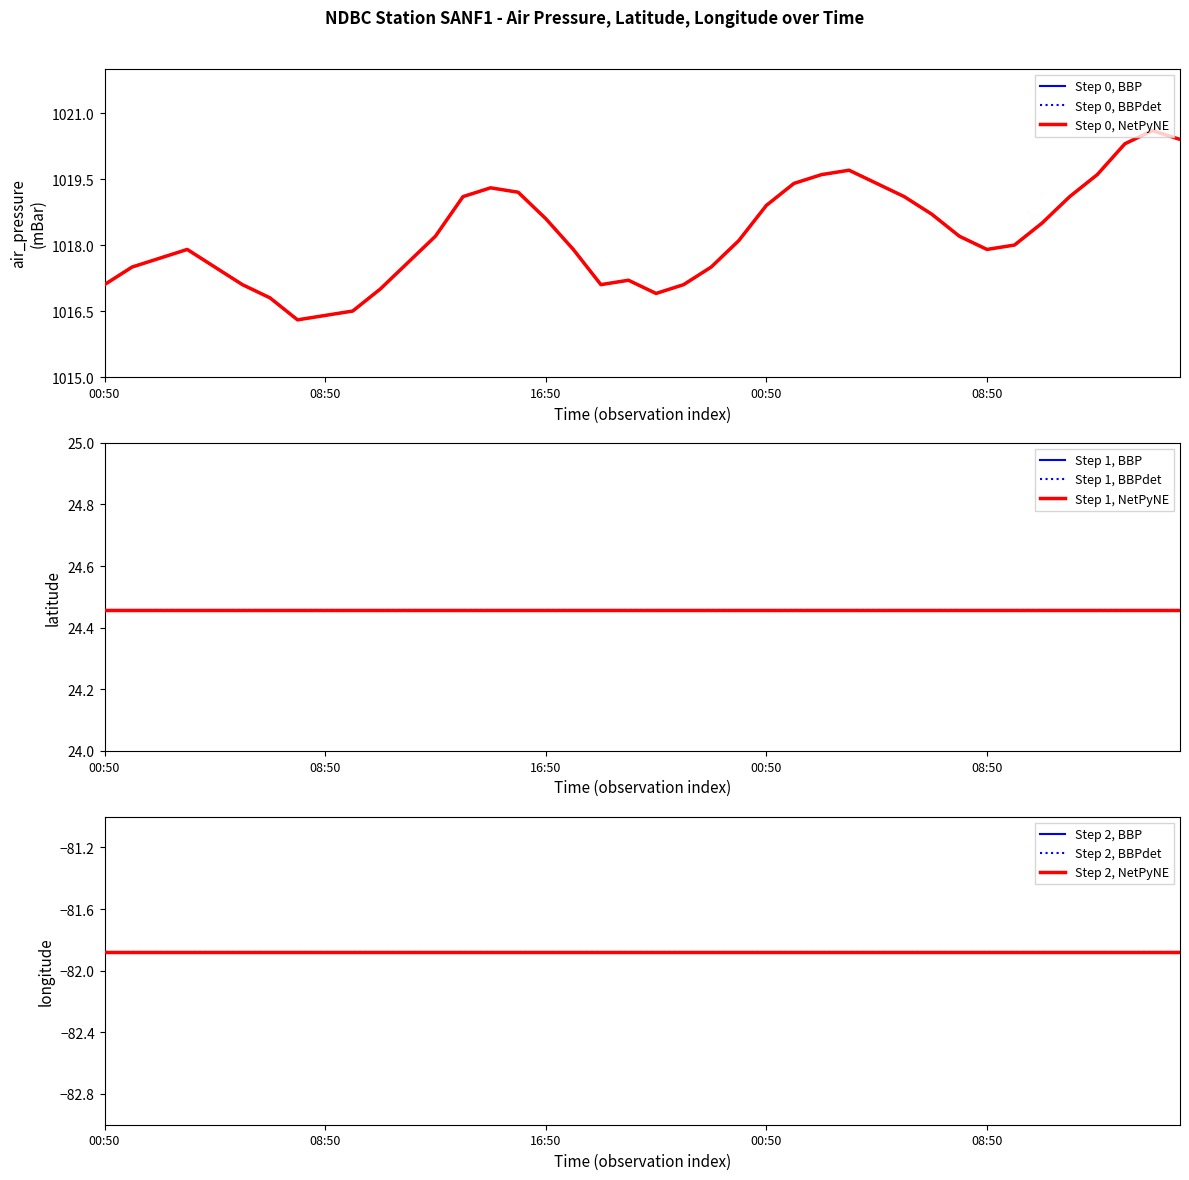

How many interior local valleys does the air_pressure(mBar) series have?

4